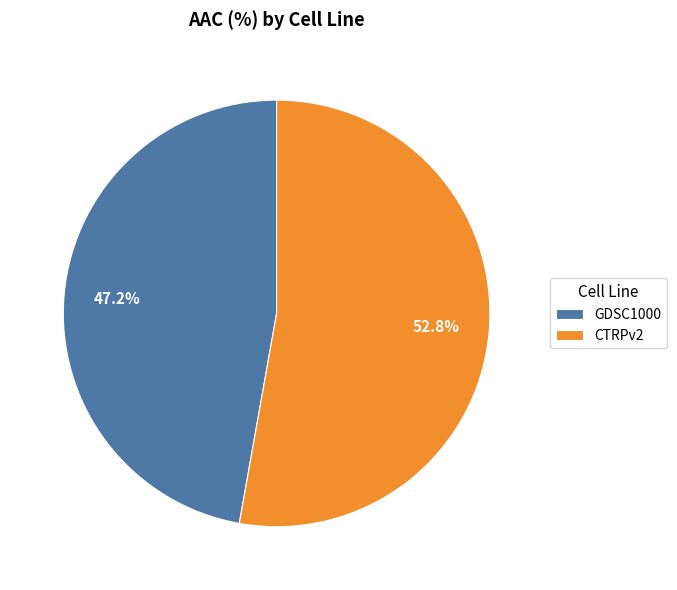

Combined, what portion of the pie is GDSC1000 and CTRPv2?

100.0%